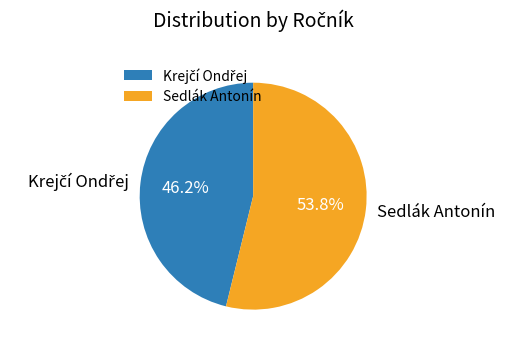

Does Sedlák Antonín account for over 50% of the chart?

Yes